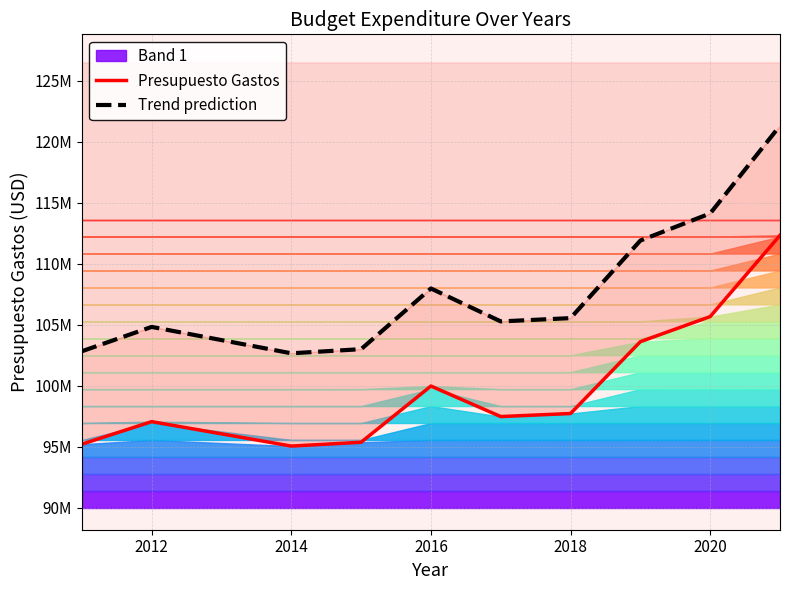

Is it true that Trend prediction equals 73895635.5 at 2020?

False